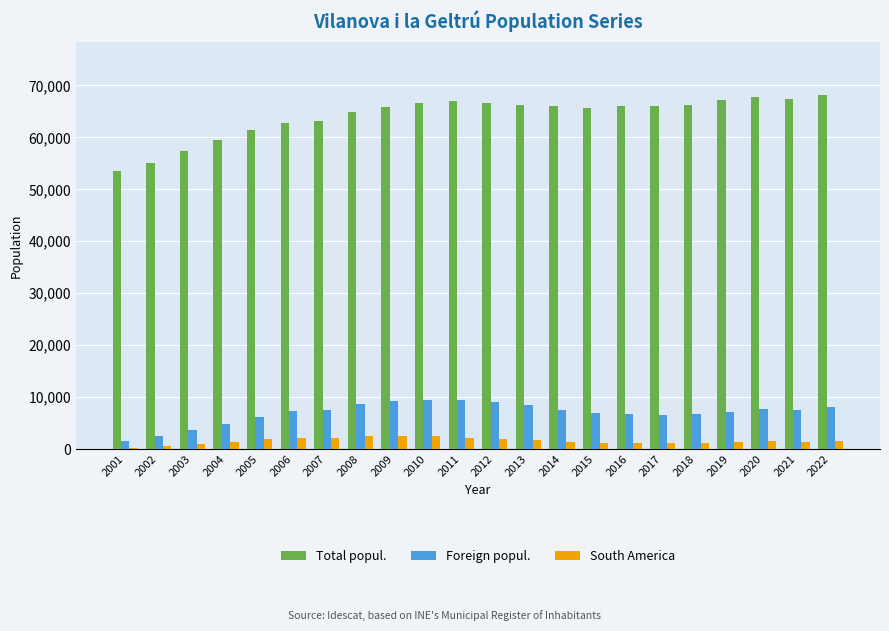

How many distinct data groups are displayed?

3